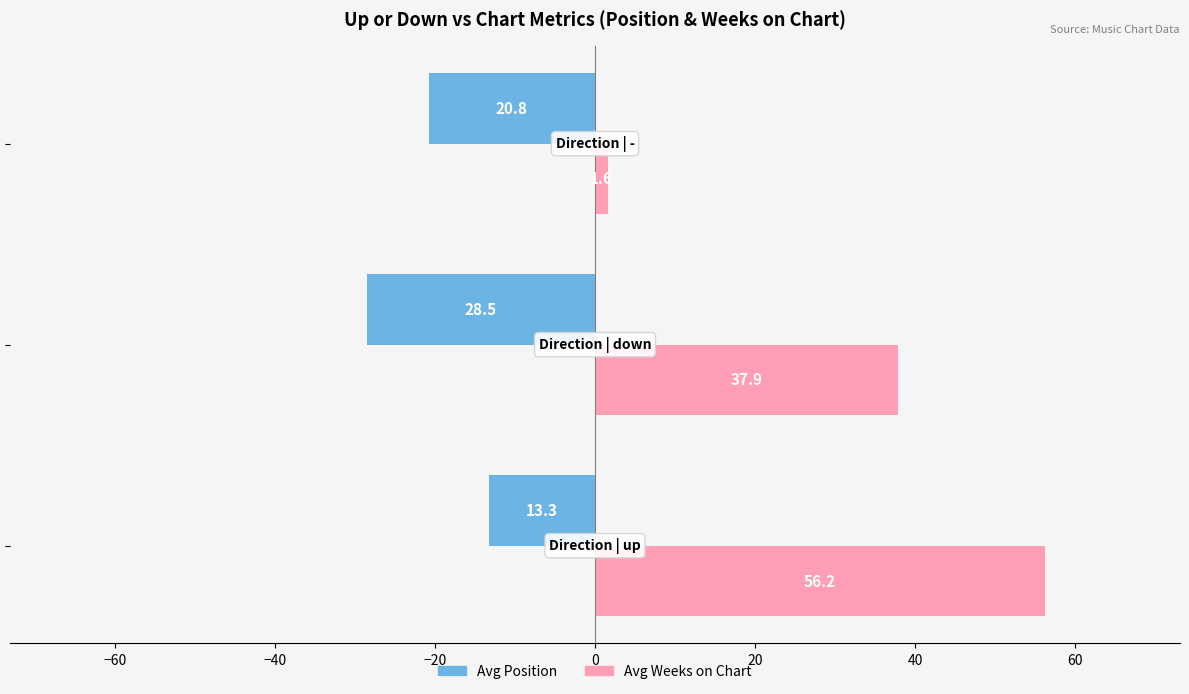

What is the lowest value of the Avg Position series?

-28.5